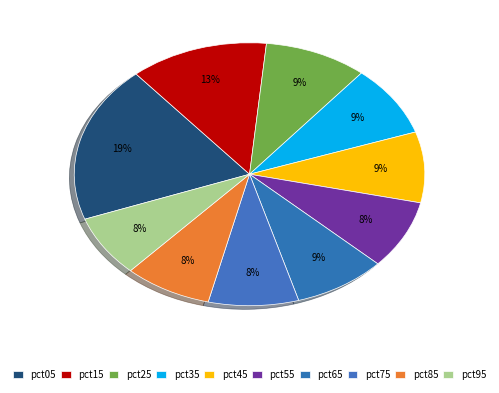

What is the ratio of the value at pct75 to the value at pct25?

0.9